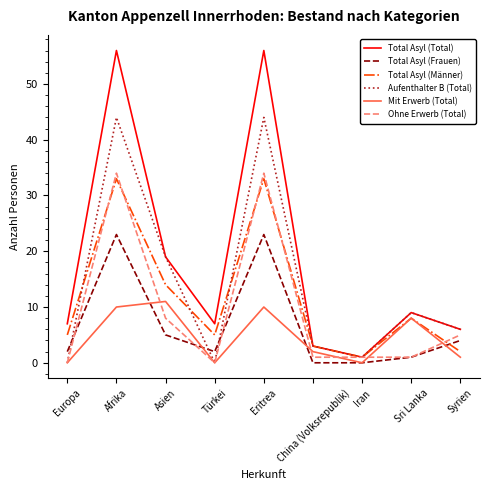

In Aufenthalter B (Total), how many points are higher than both neighbors (excluding endpoints)?

3